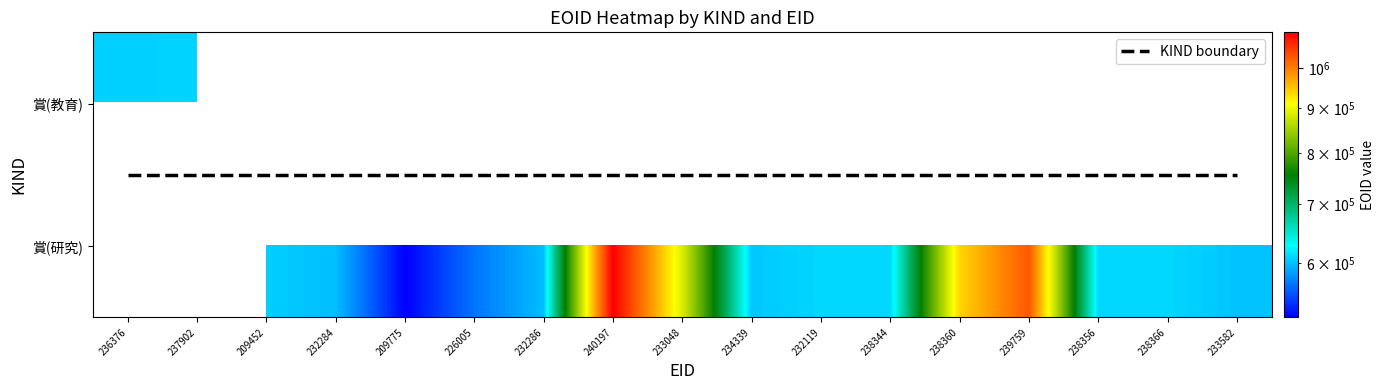

What is the difference between the highest and lowest values at 226005?

567015.0